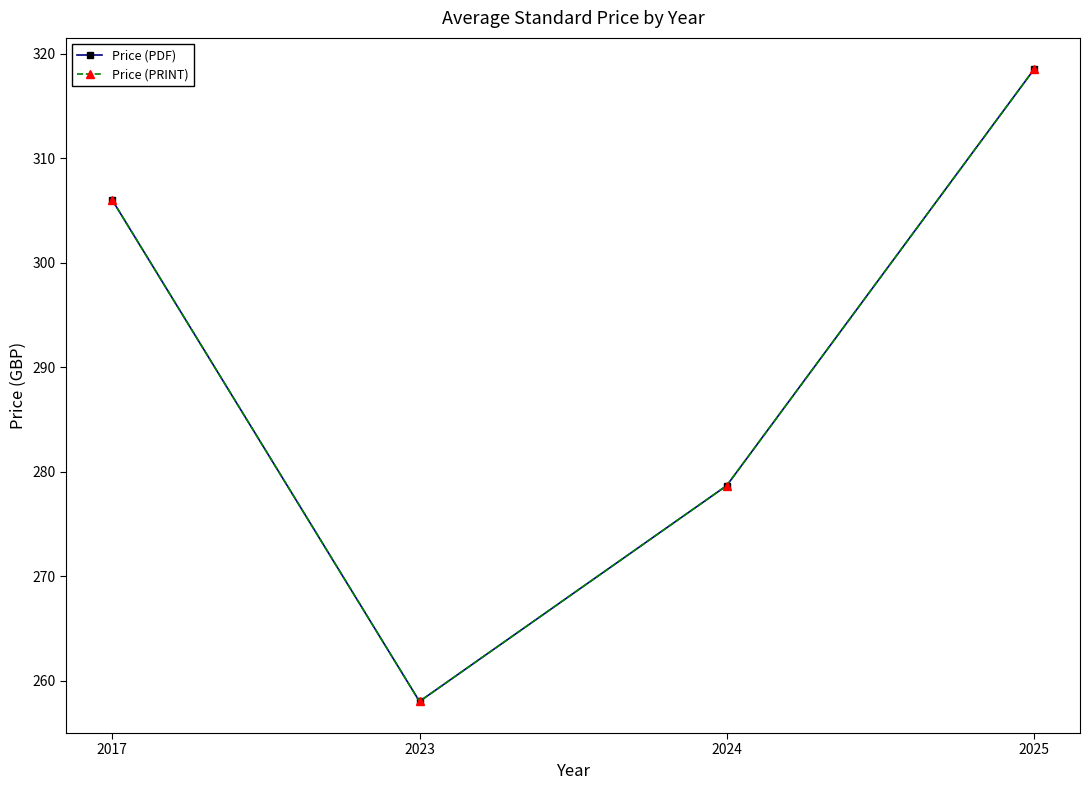

How many interior local valleys does the Price (PDF) series have?

1